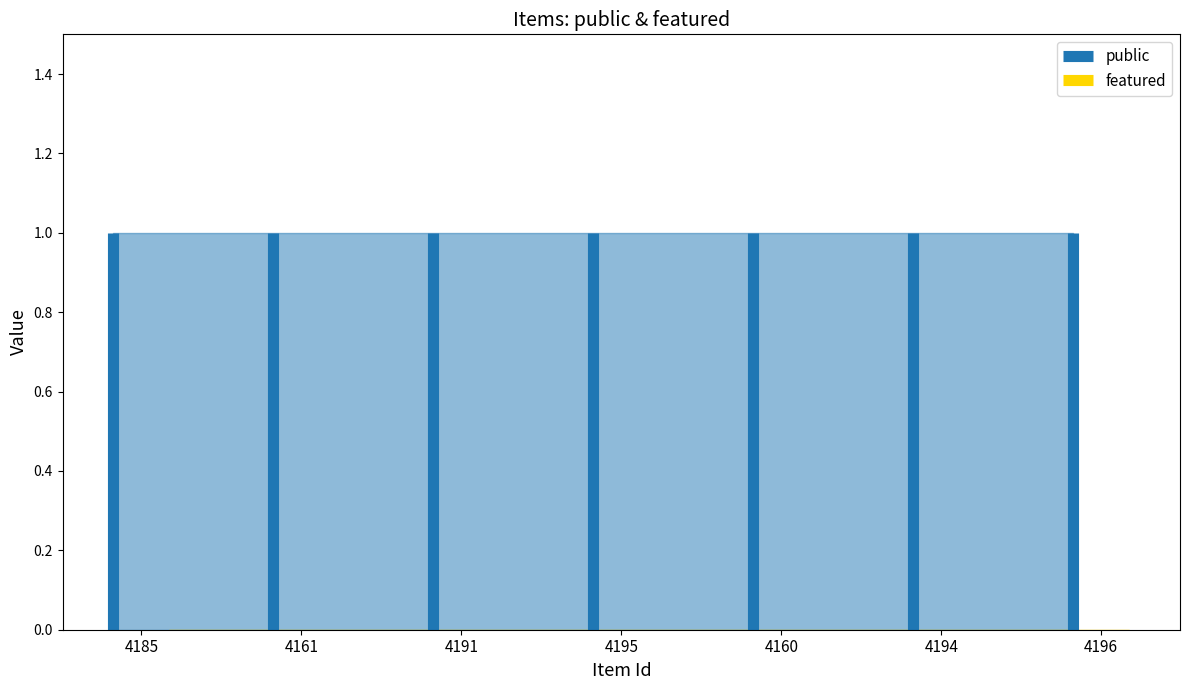

True or false: public and featured intersect in this chart.

False